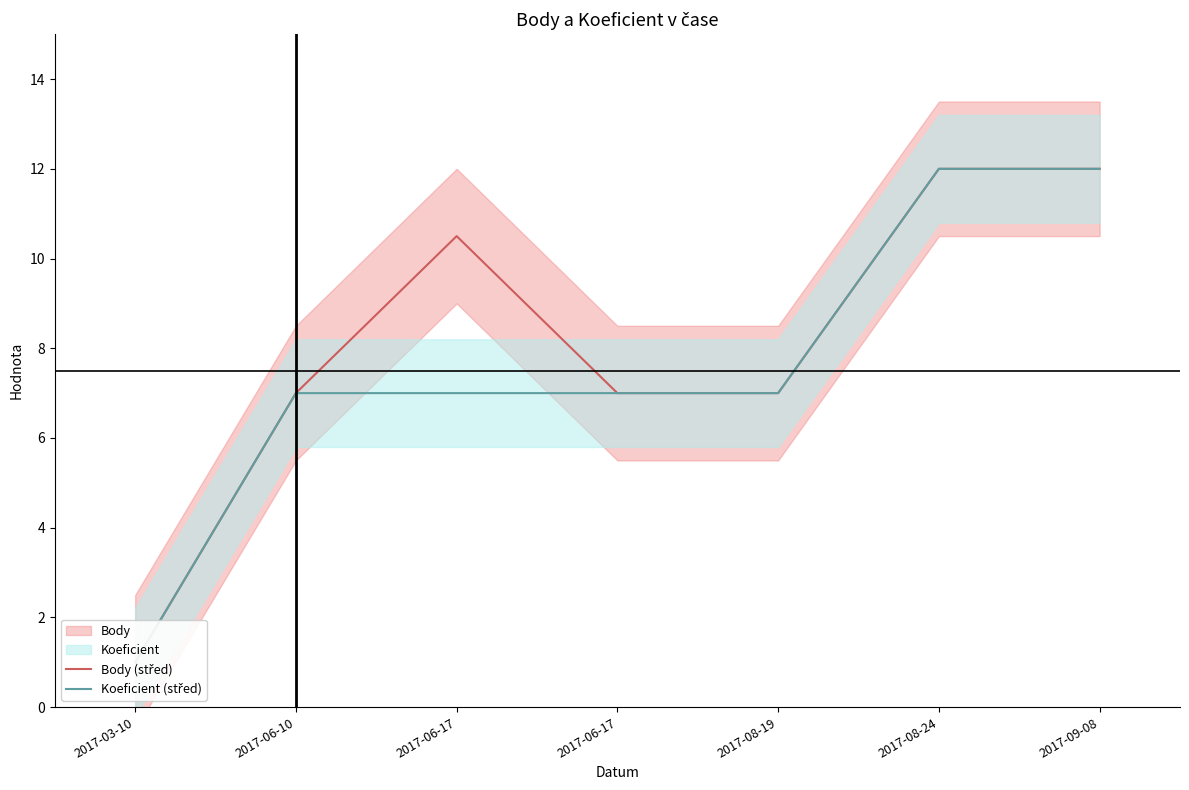

True or false: Koeficient (střed) and Body (střed) intersect in this chart.

False